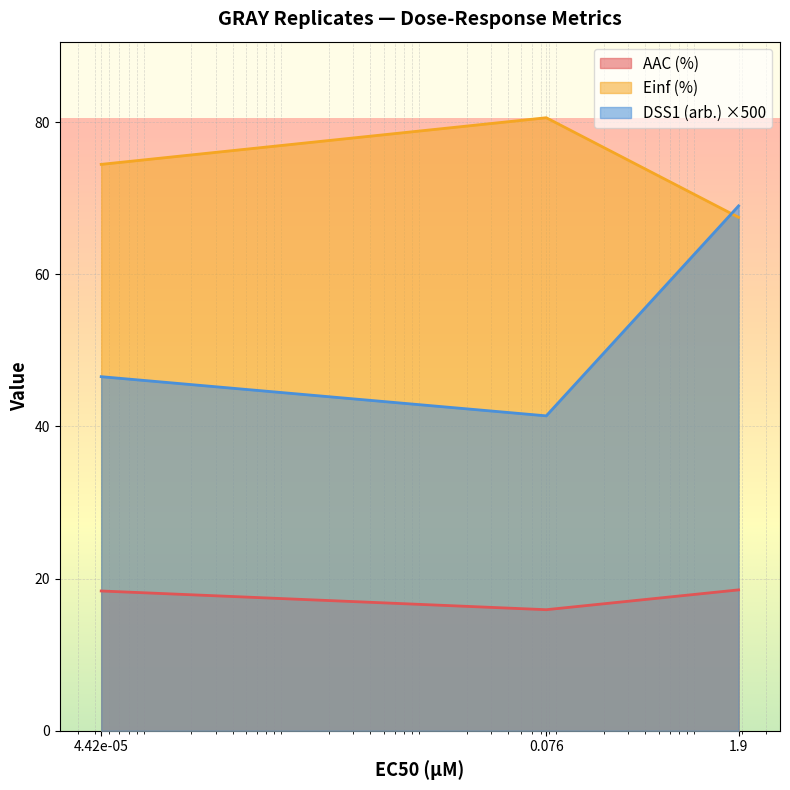

What is the label of the 3rd point from the left?

1.9